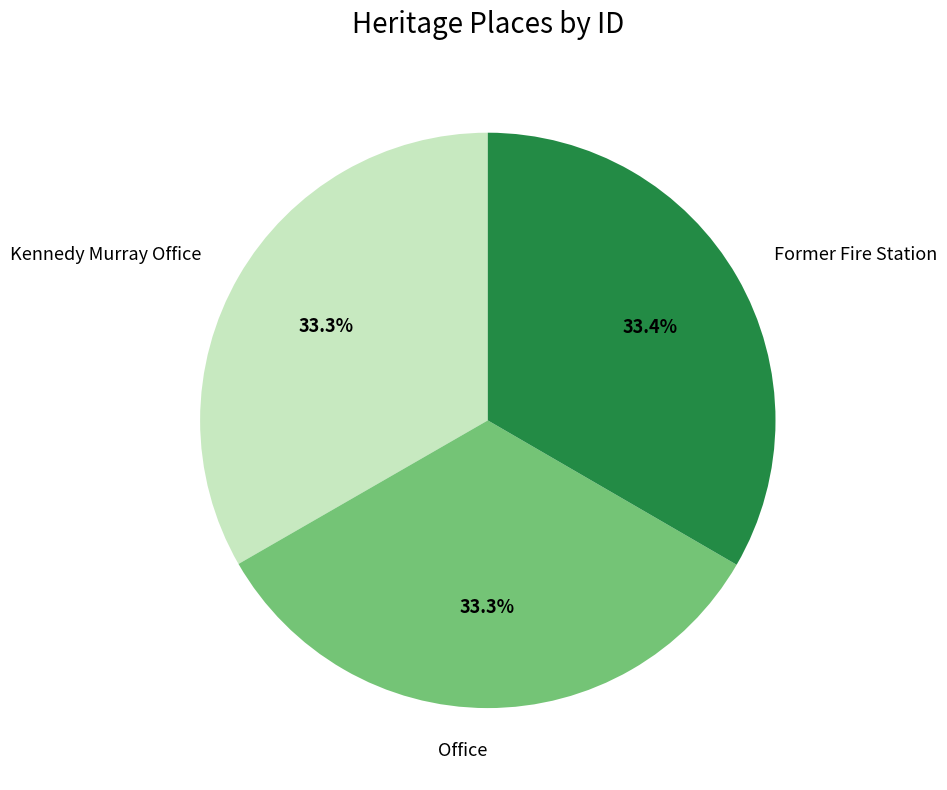

What percentage is the Kennedy Murray Office slice, to the nearest percent?

33%